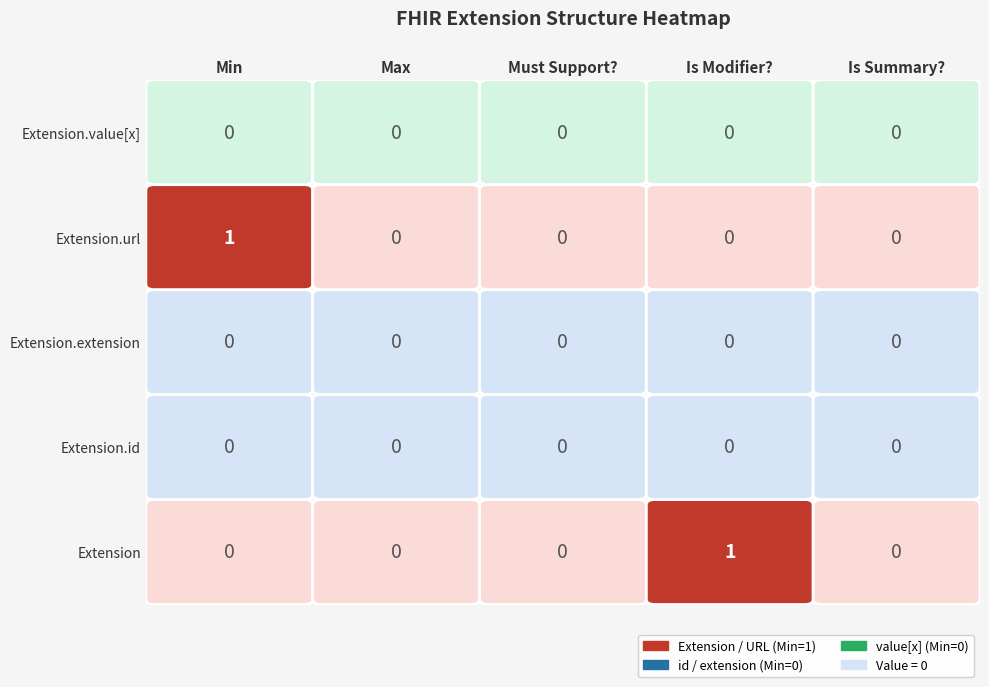

Rank the categories by Extension.value[x] value from highest to lowest.

Min, Max, Must Support?, Is Modifier?, Is Summary?